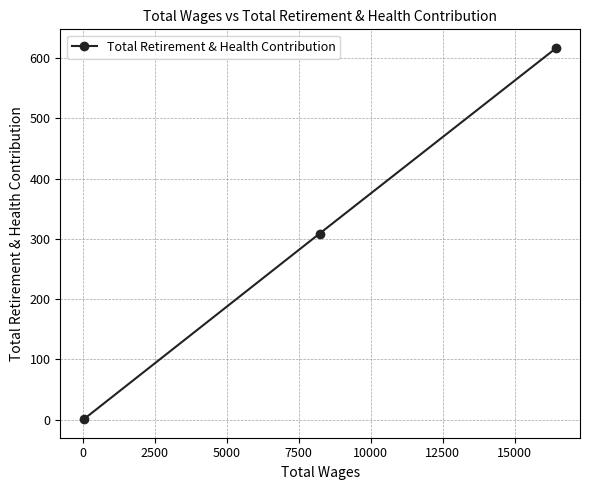

What is the difference between the second highest and minimum values?

308